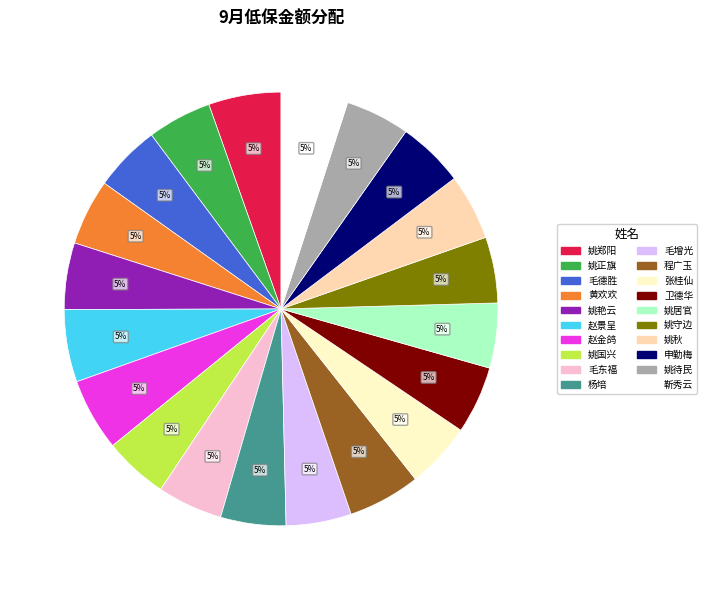

Do 姚郑阳 and 黄欢欢 together represent more than half of the pie?

No